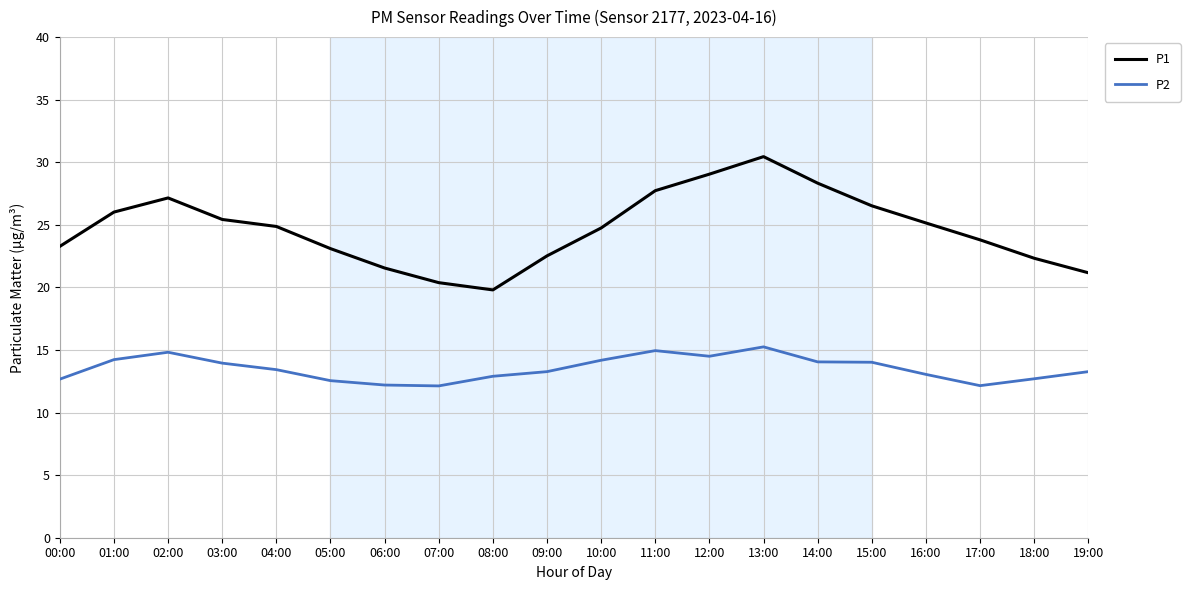

True or false: P2 has a value of 13.9 at 03:00.

True